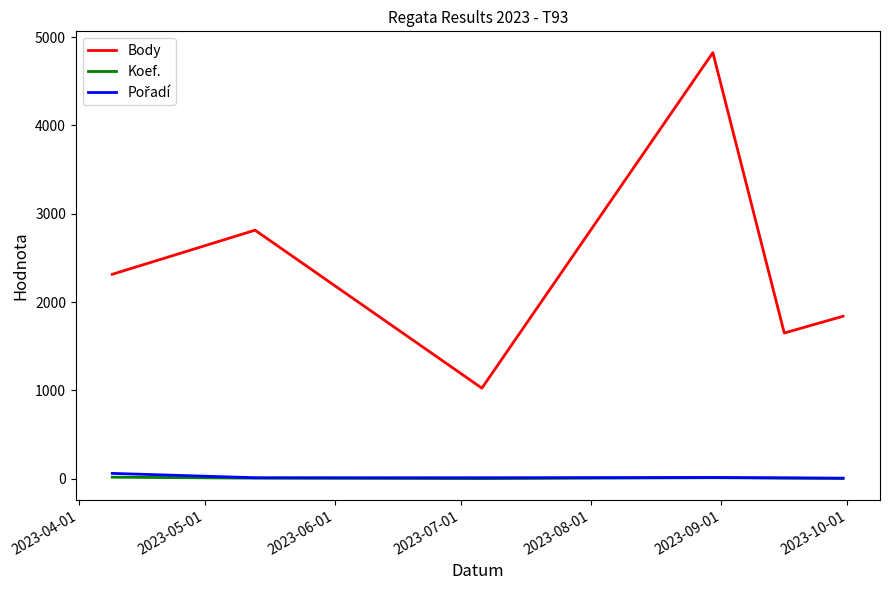

True or false: Koef. and Body intersect in this chart.

False